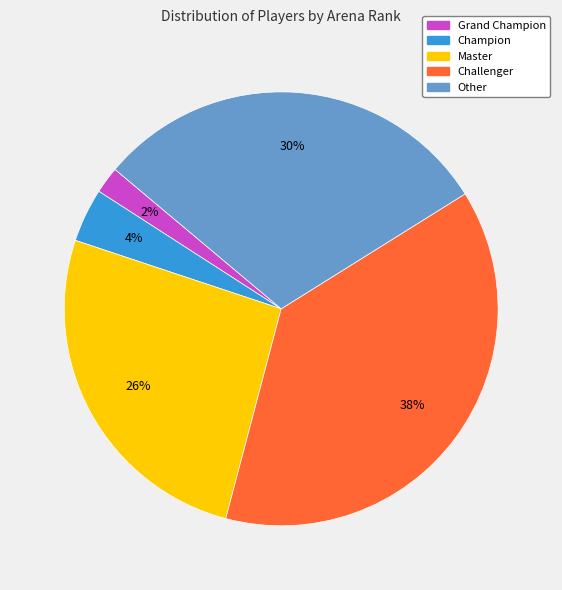

How many segments does this pie chart have?

5